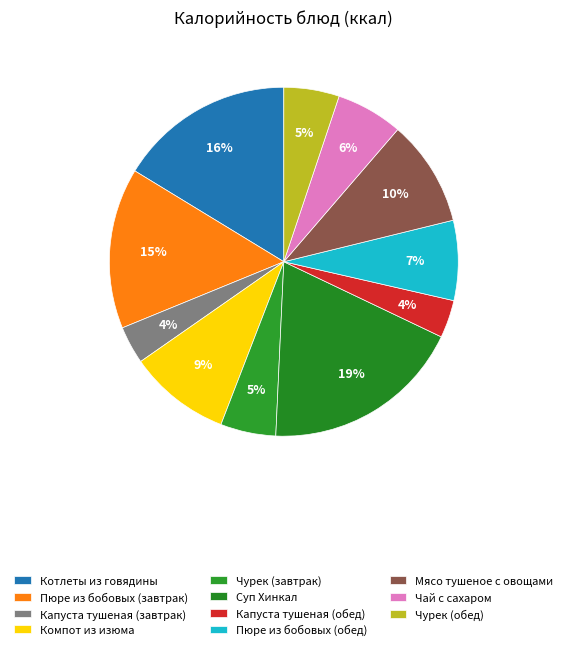

Rank the categories by value from lowest to highest.

Капуста тушеная (завтрак), Капуста тушеная (обед), Чурек (завтрак), Чурек (обед), Чай с сахаром, Пюре из бобовых (обед), Компот из изюма, Мясо тушеное с овощами, Пюре из бобовых (завтрак), Котлеты из говядины, Суп Хинкал